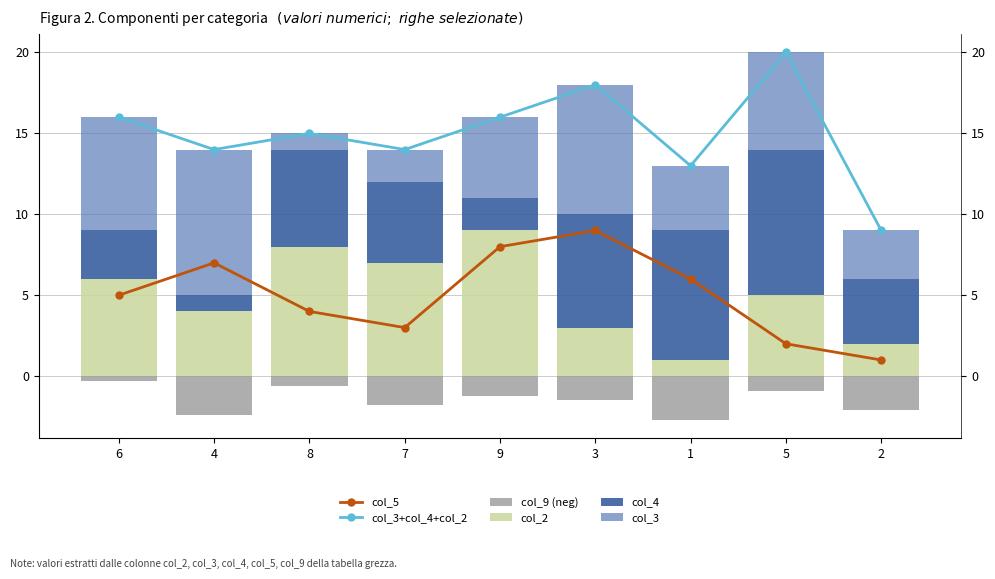

The col_2 series shows 12.6 at 8. True or false?

False